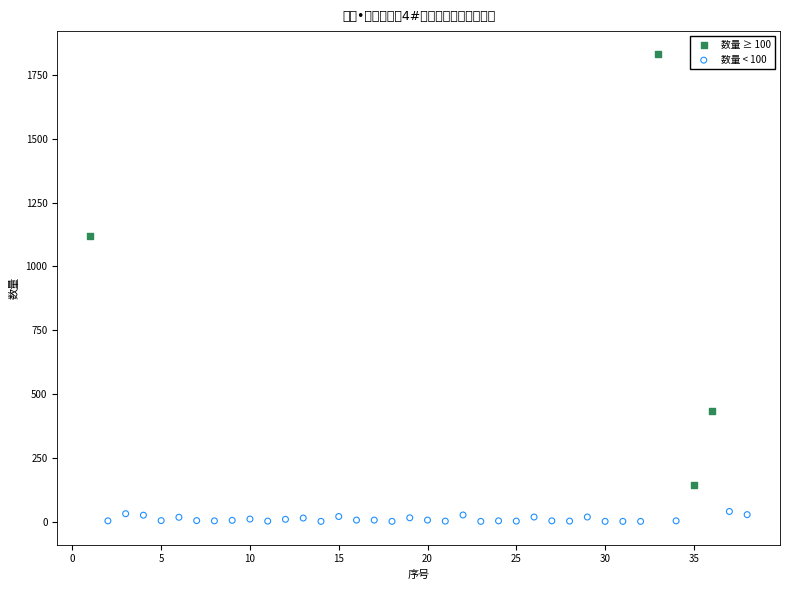

Which series has the largest Y range (max minus min)?

数量 ≥ 100